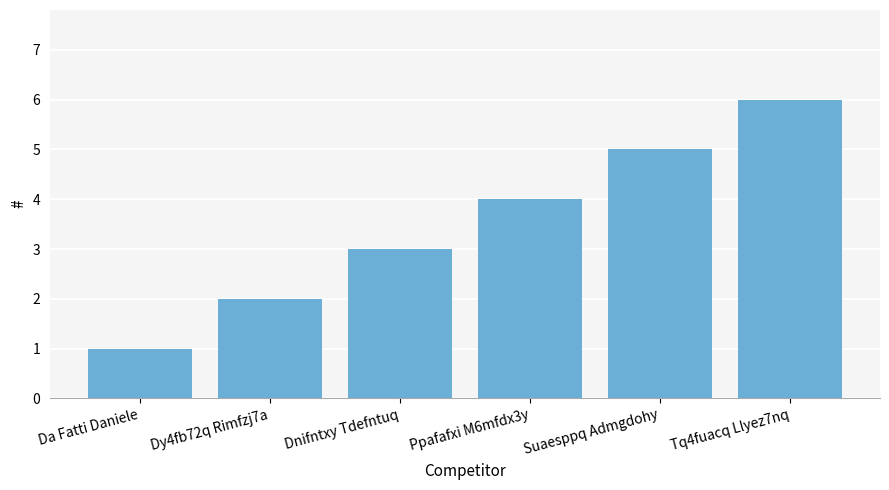

How many data points does each series have?

6